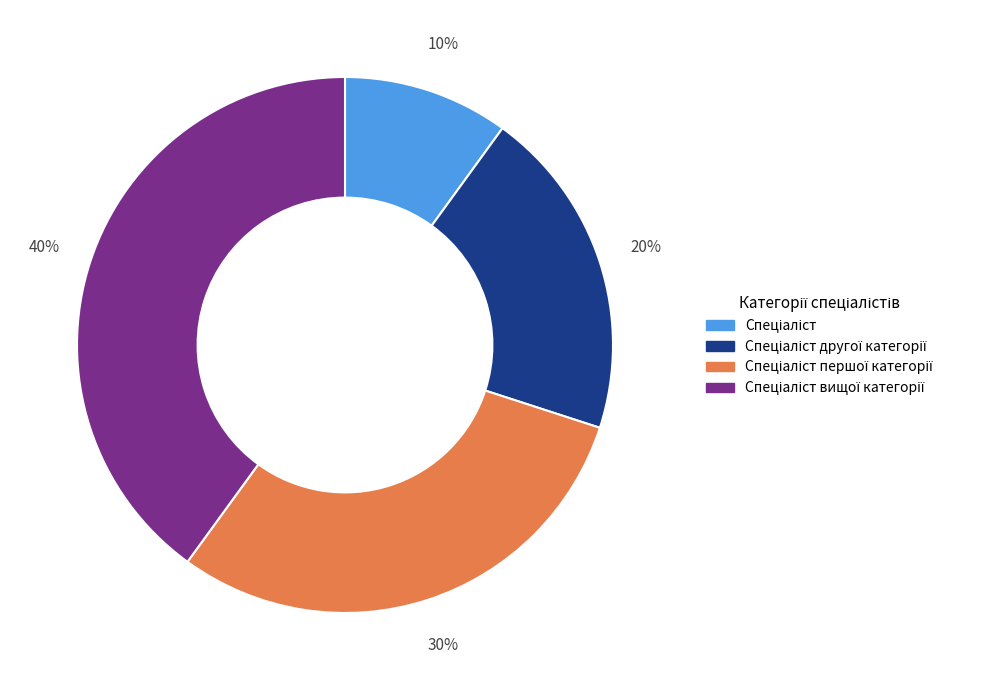

To the nearest percent, what is the average slice percentage?

25%